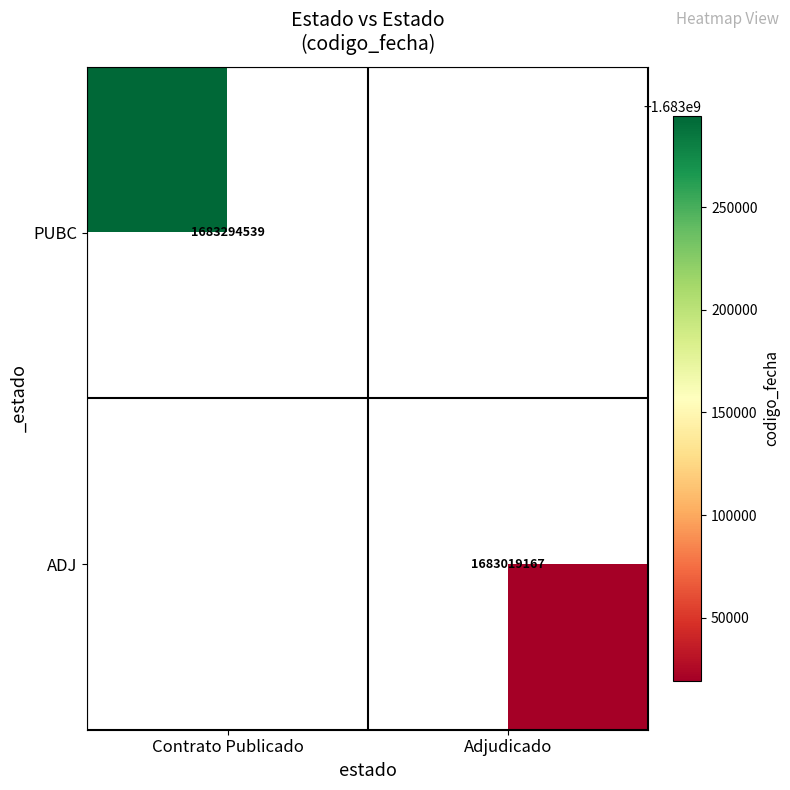

What is the smallest value displayed?

1683019167.0